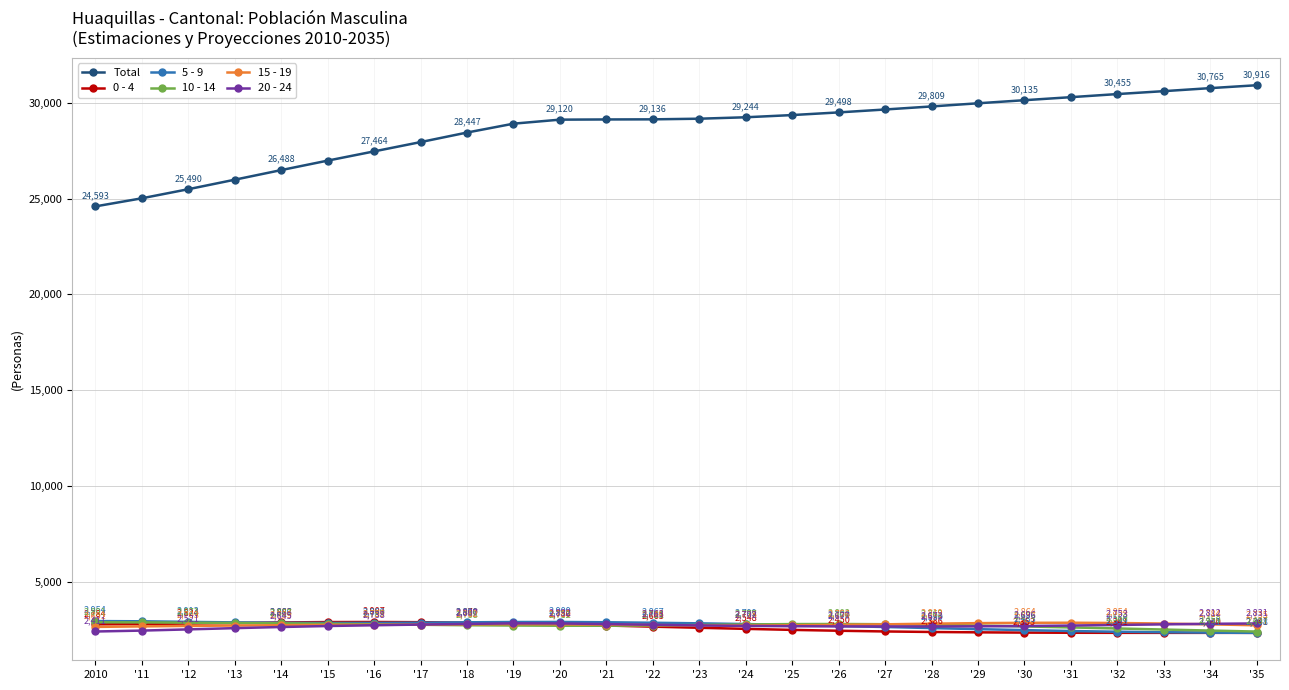

What is the spread (max minus min) of values at '23?

26564